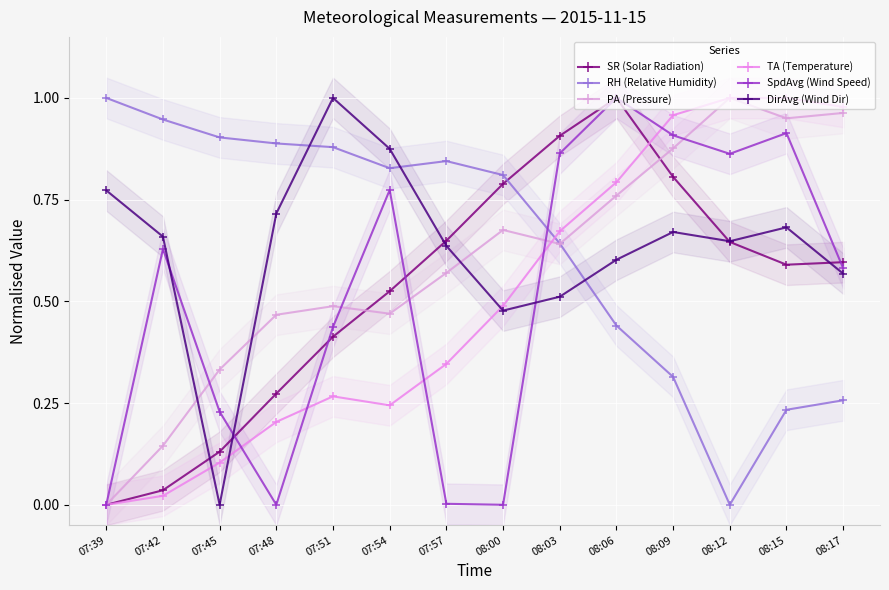

What is the average value of the RH (Relative Humidity) series?

0.6